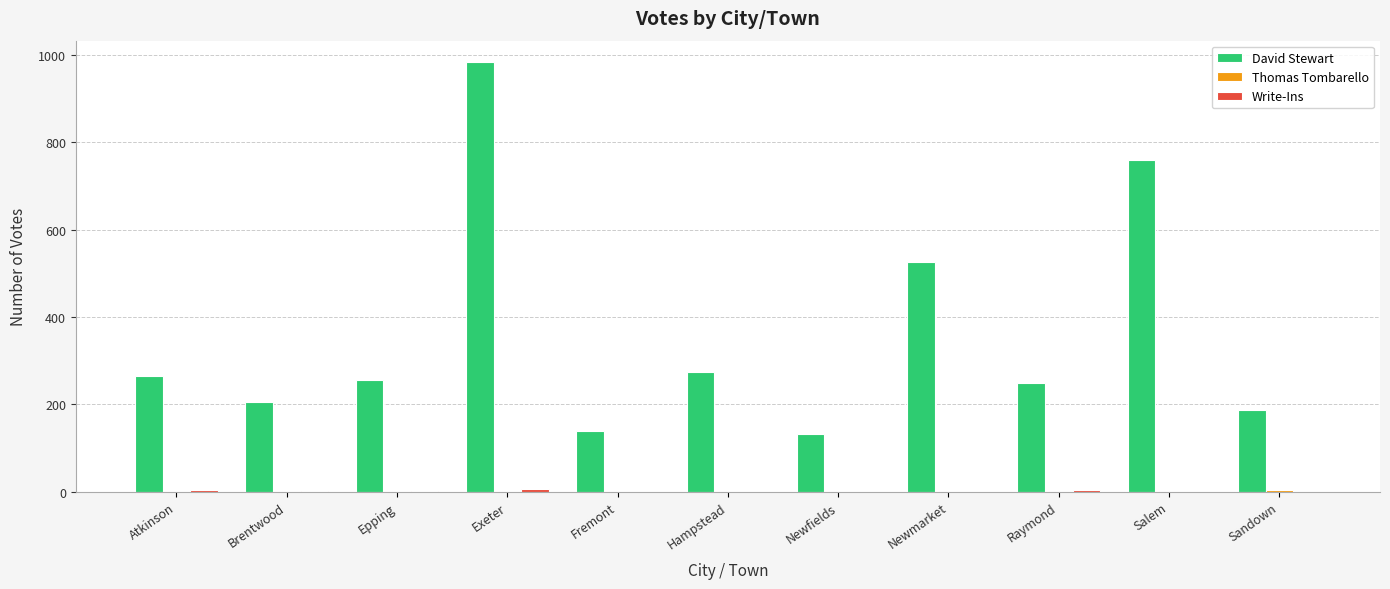

At which label does David Stewart reach its peak?

Exeter